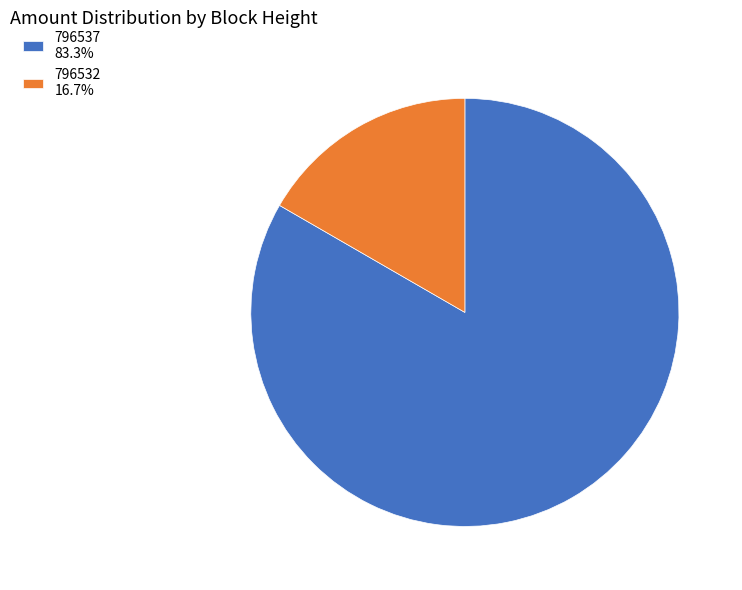

Do 796532 and 796537 together represent more than half of the pie?

Yes